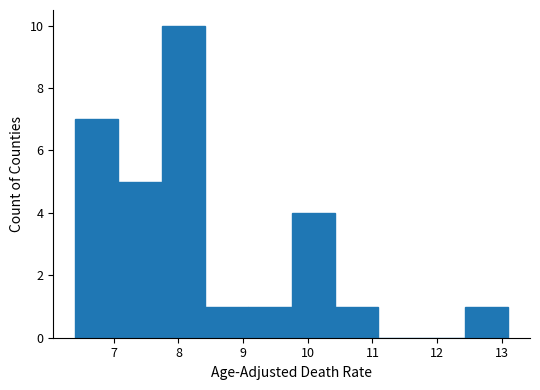

Reading left to right, transcribe this chart: for each bar, give the range it covers on the x-axis and its height. Neither the bar edges nor the heights are printed on the chart, so give them approximately, as read against the axes.

6.40 to 7.07: 7
7.07 to 7.74: 5
7.74 to 8.41: 10
8.41 to 9.08: 1
9.08 to 9.75: 1
9.75 to 10.42: 4
10.42 to 11.09: 1
11.09 to 11.76: 0
11.76 to 12.43: 0
12.43 to 13.10: 1